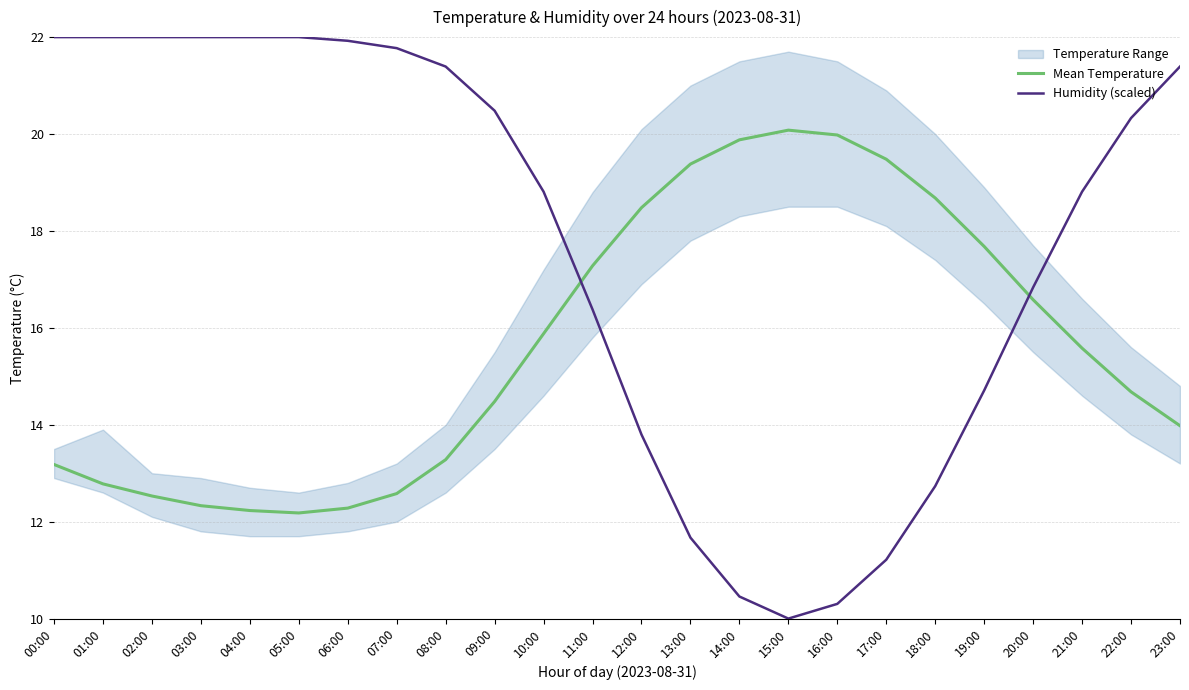

What is the label of the 19th point from the right?

05:00